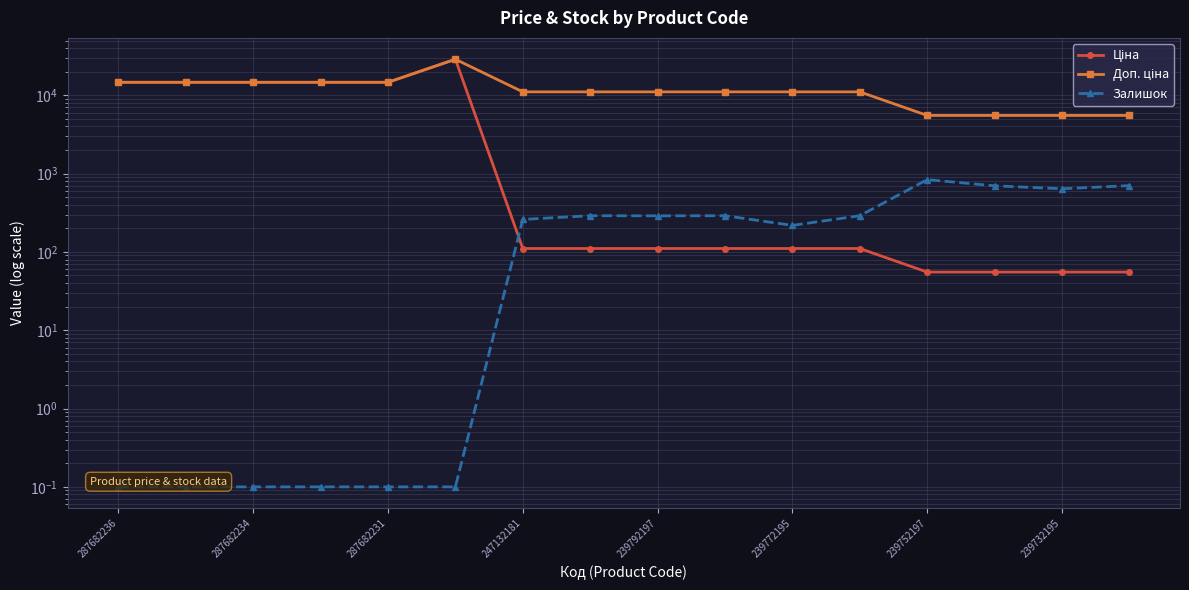

What is the minimum value shown in the chart?

0.1